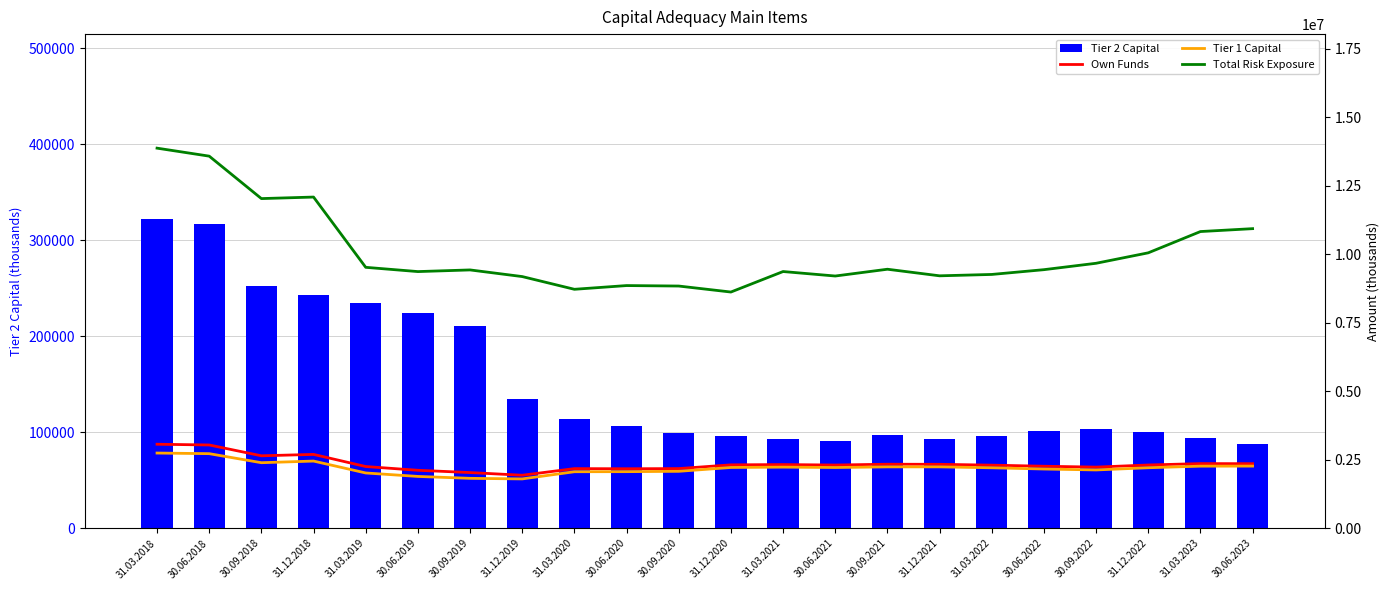

Which series has the largest range (max minus min)?

Total Risk Exposure